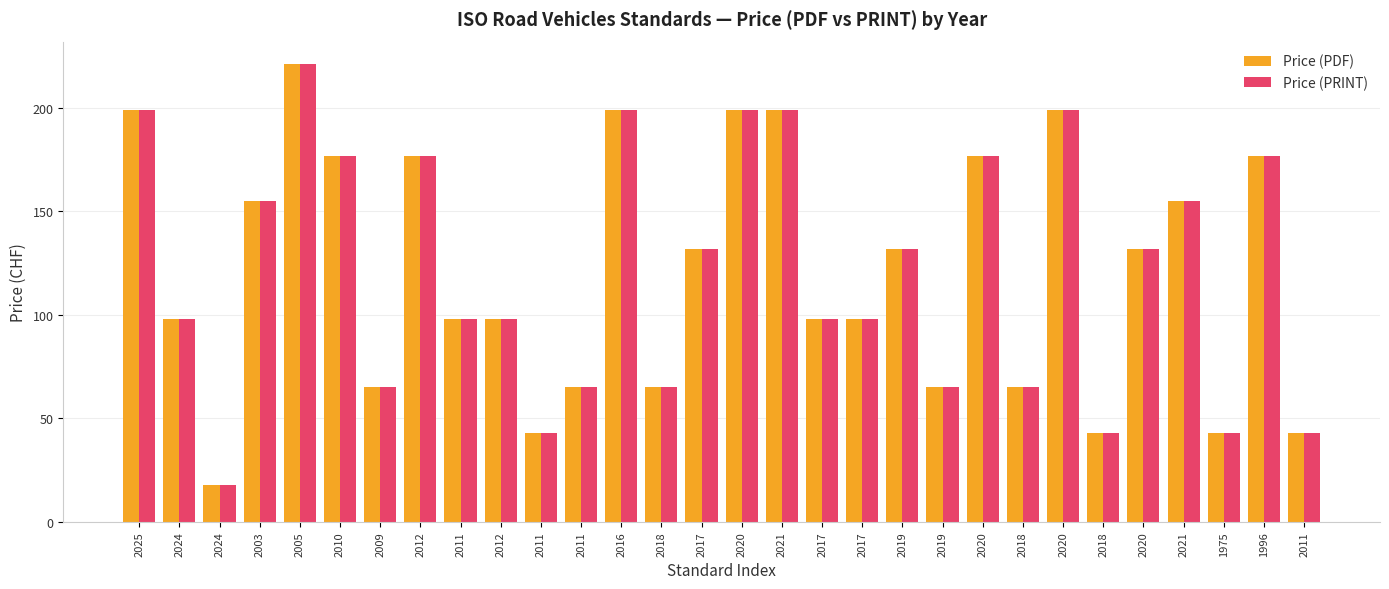

What is the difference between the maximum and second lowest values in the Price (PRINT) series?

178